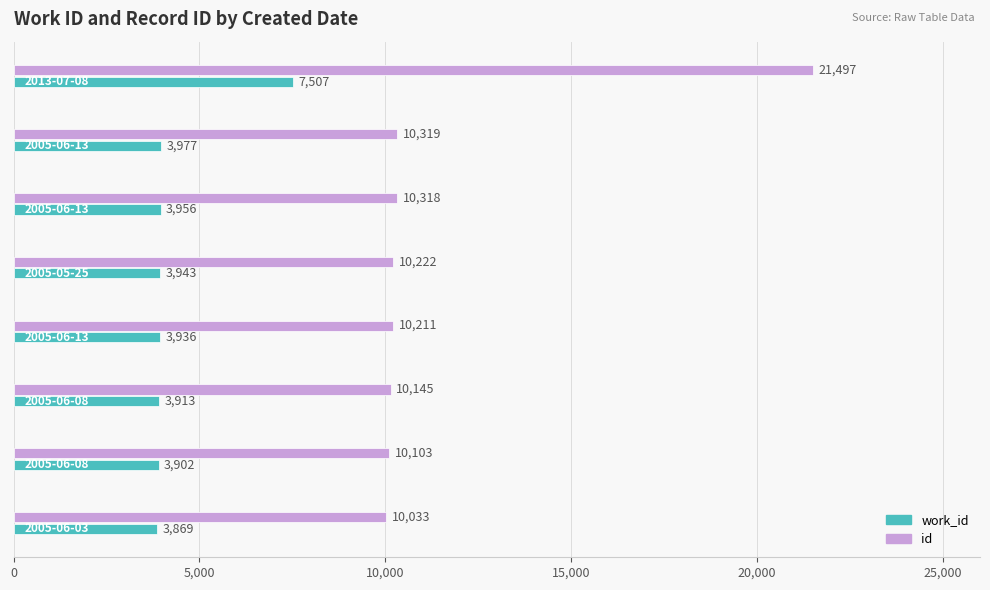

List the series in order of their overall mean, lowest first.

work_id, id